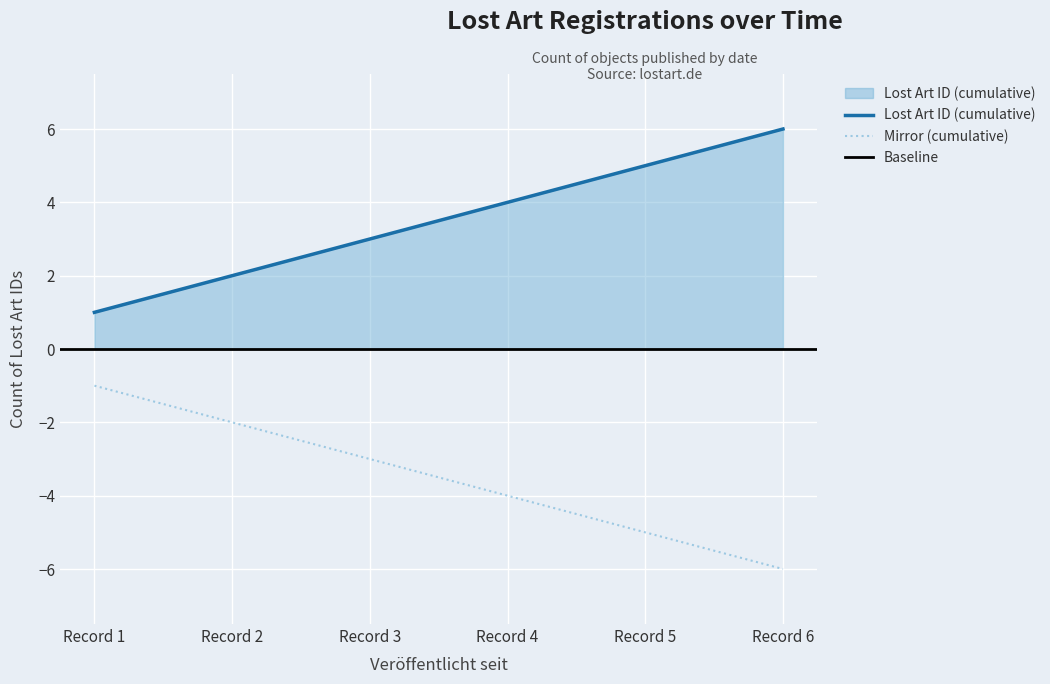

The value of Mirror (cumulative) at Record 3 is -3. True or false?

True